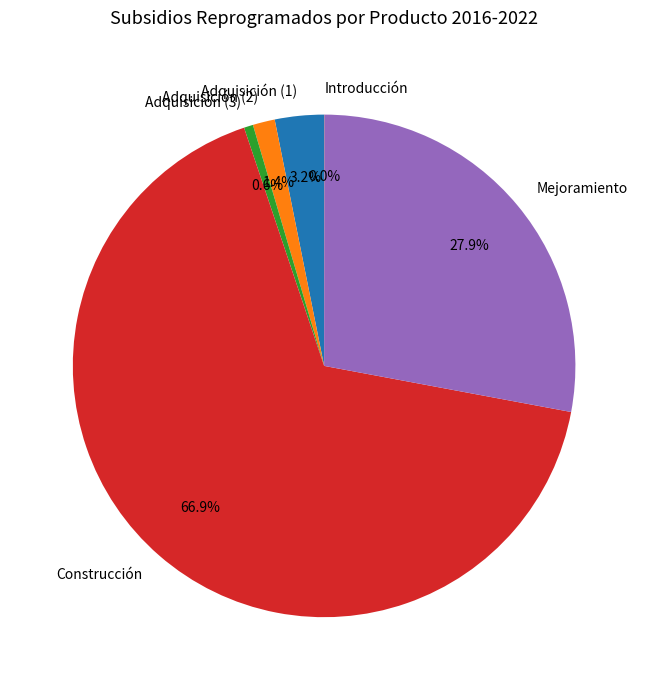

Which category accounts for the majority?

Construcción